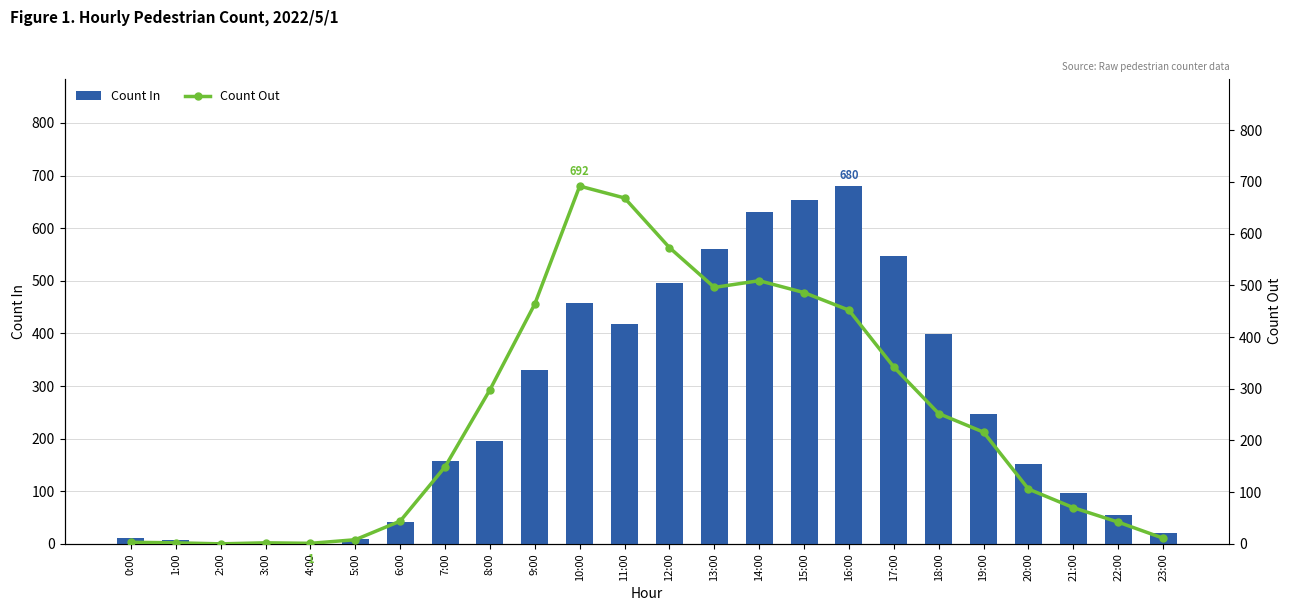

What are all the series names shown in the legend?

Count In, Count Out